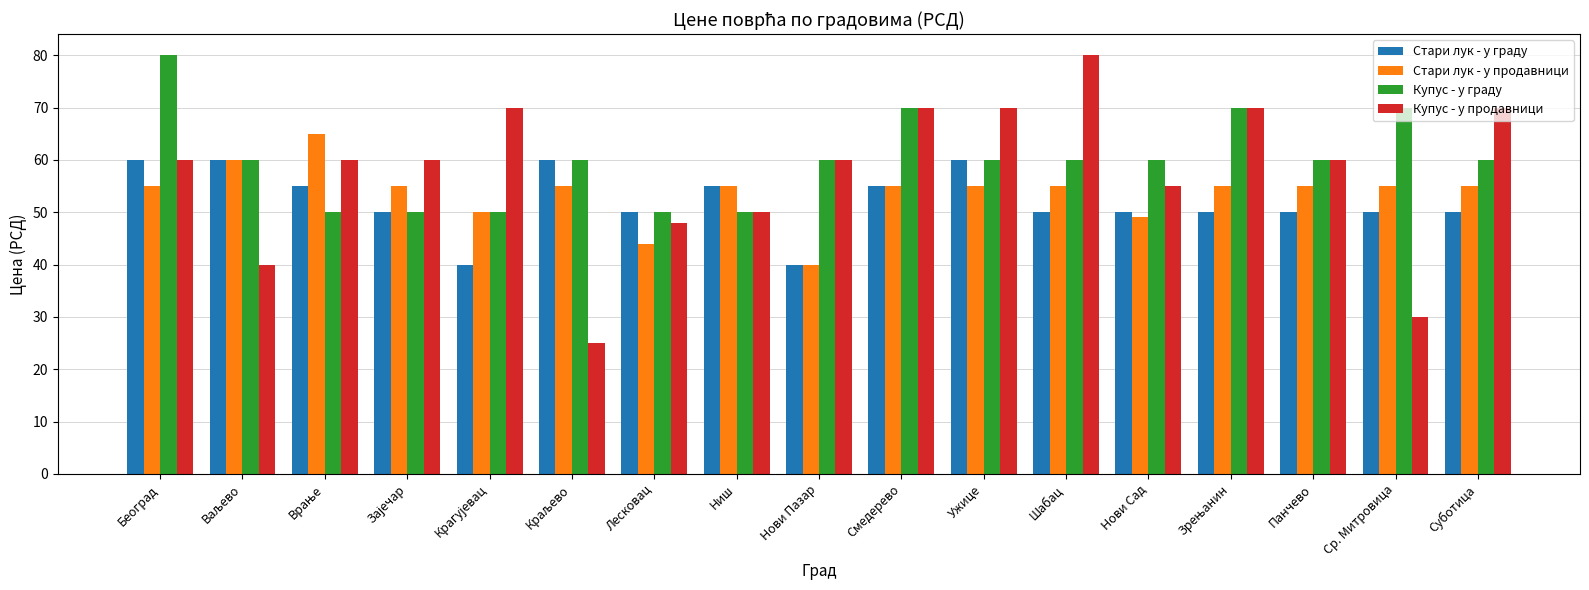

What is the label of the 10th bar from the right?

Ниш